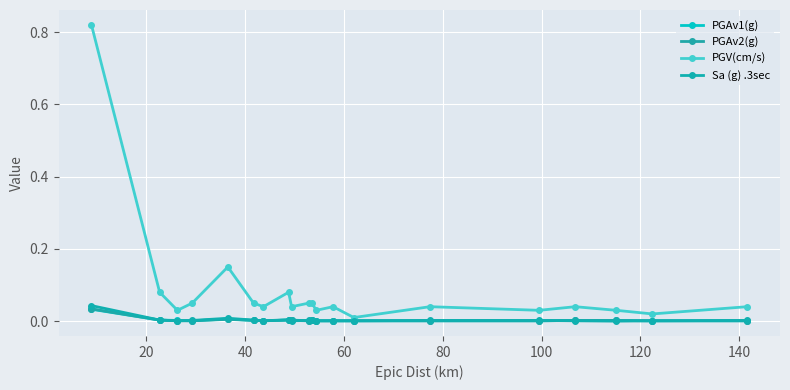

In PGV(cm/s), how many points are lower than both neighbors (excluding endpoints)?

7